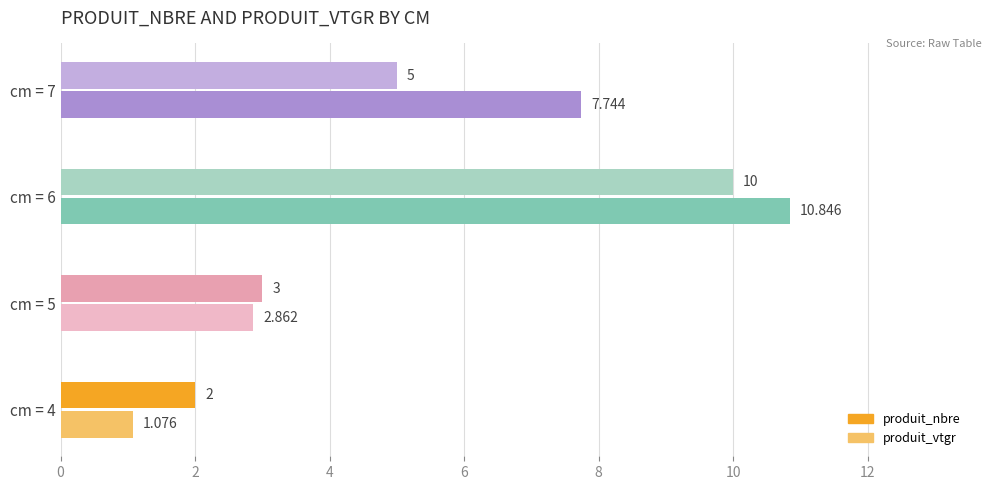

Which series has the widest spread of values?

produit_vtgr